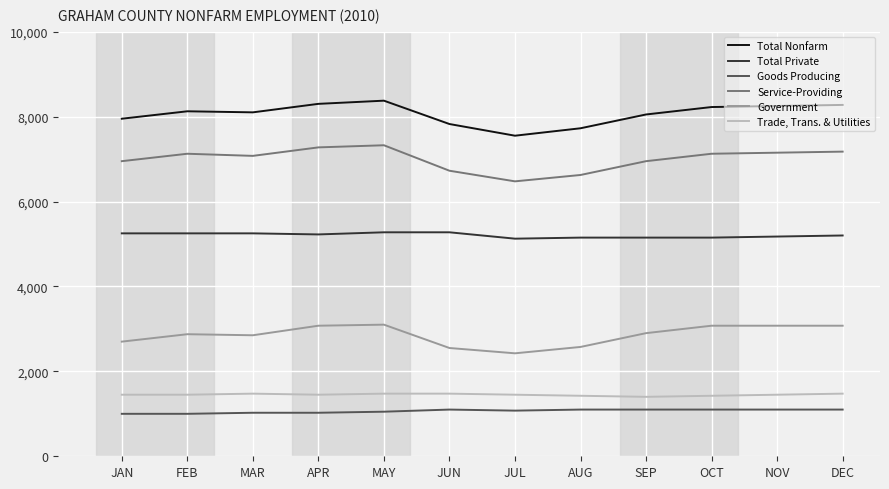

Does the chart display data point markers on the line(s)?

No